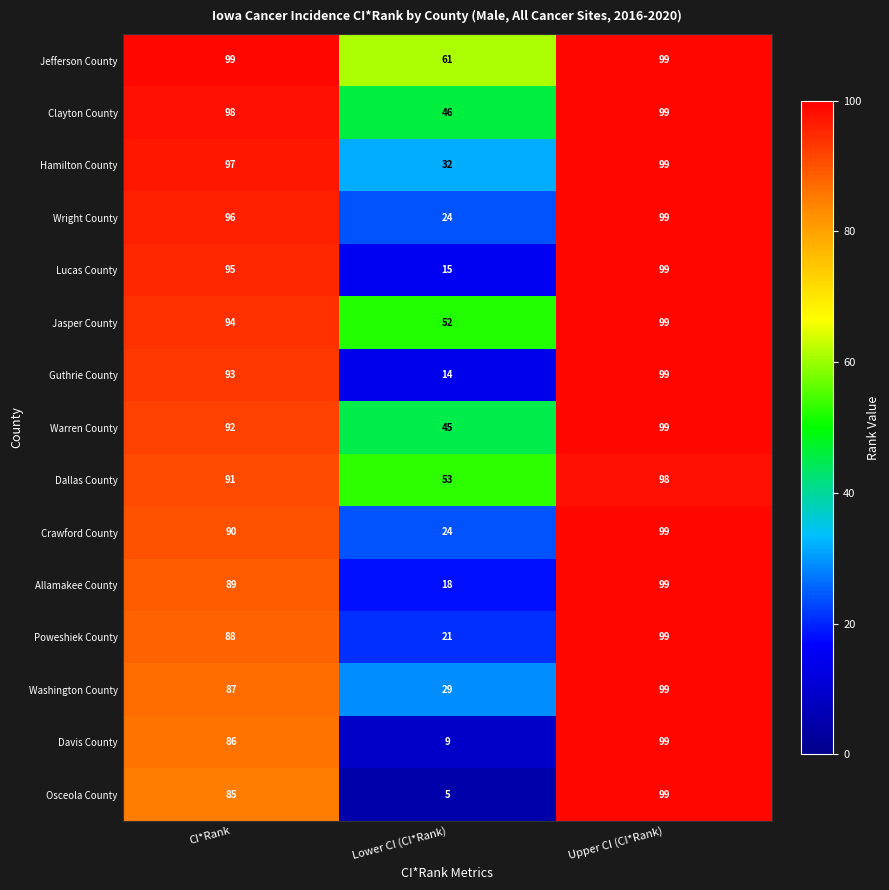

Which category has the lowest value across all series?

Lower CI (CI*Rank)